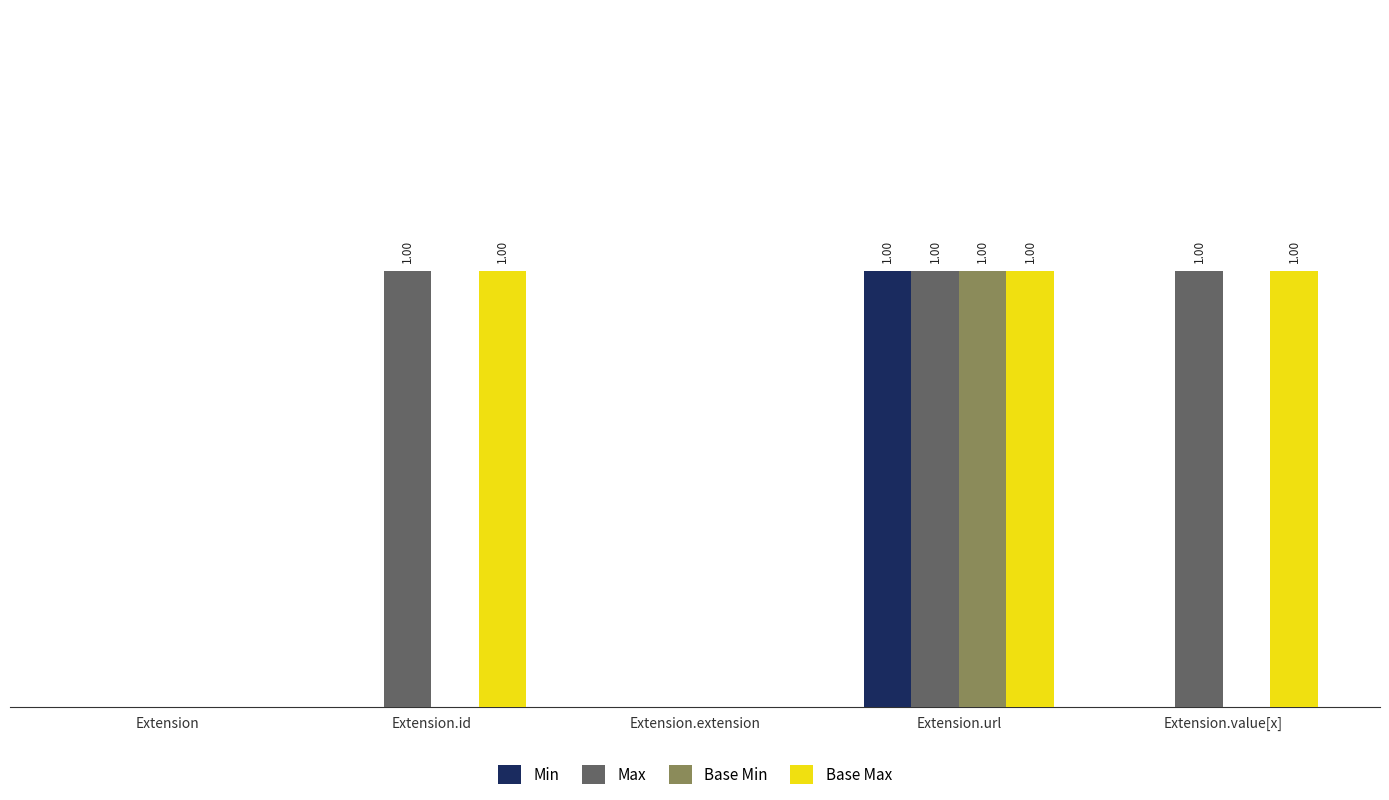

Which series has the largest total across all categories?

Max